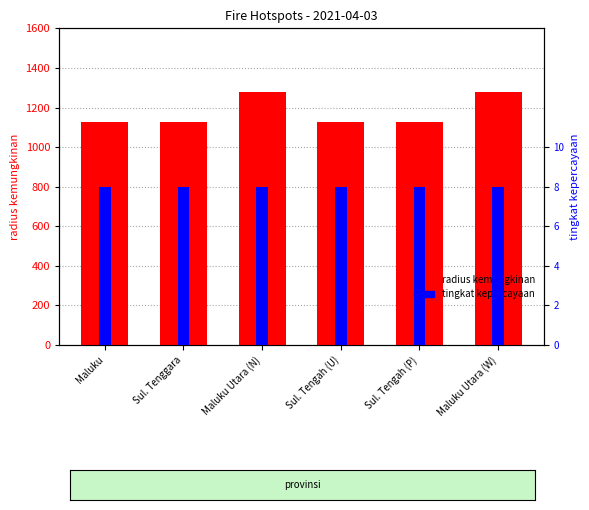

What is the label of the 3rd bar from the right?

Sul. Tengah (U)